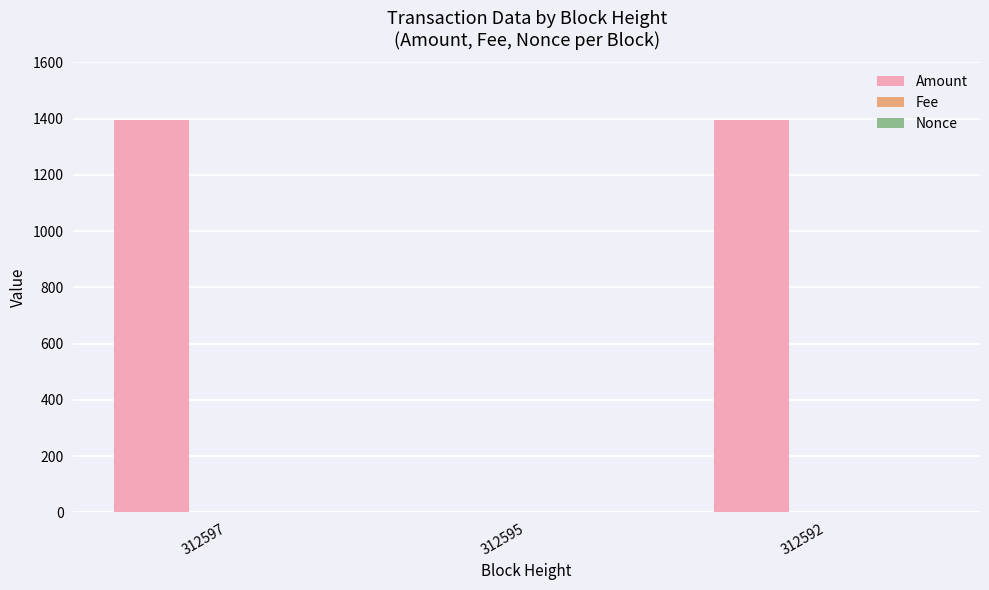

Is it true that Amount equals 424.0 at 312595?

False